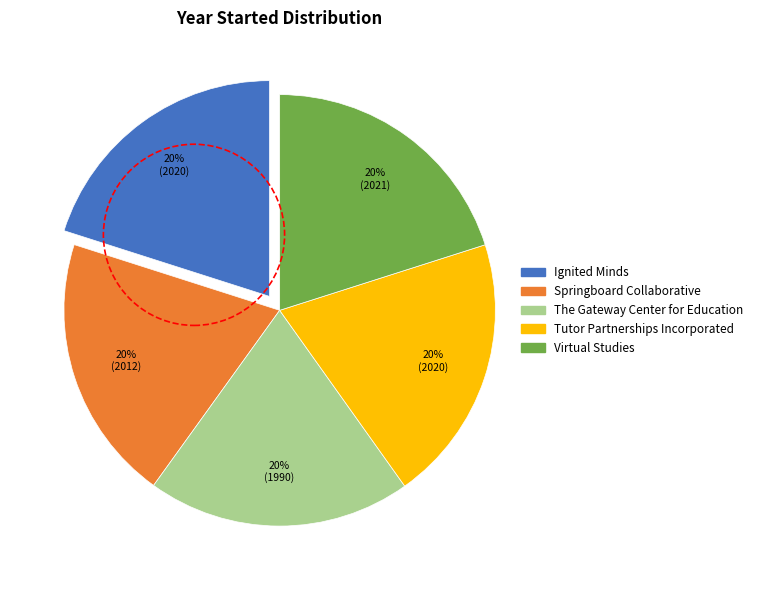

Is it true that Springboard Collaborative is 31% of the pie?

False